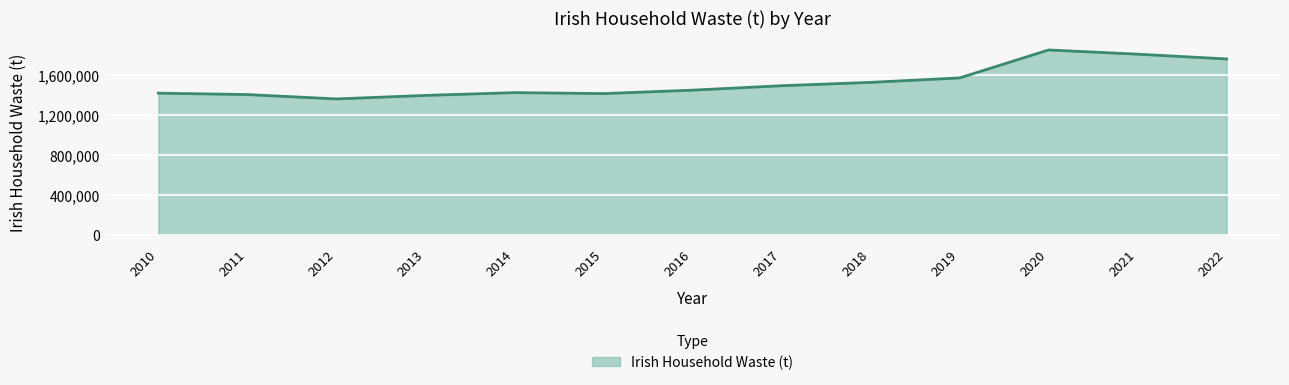

What is the ratio of the value at 2016 to the value at 2014?

1.0